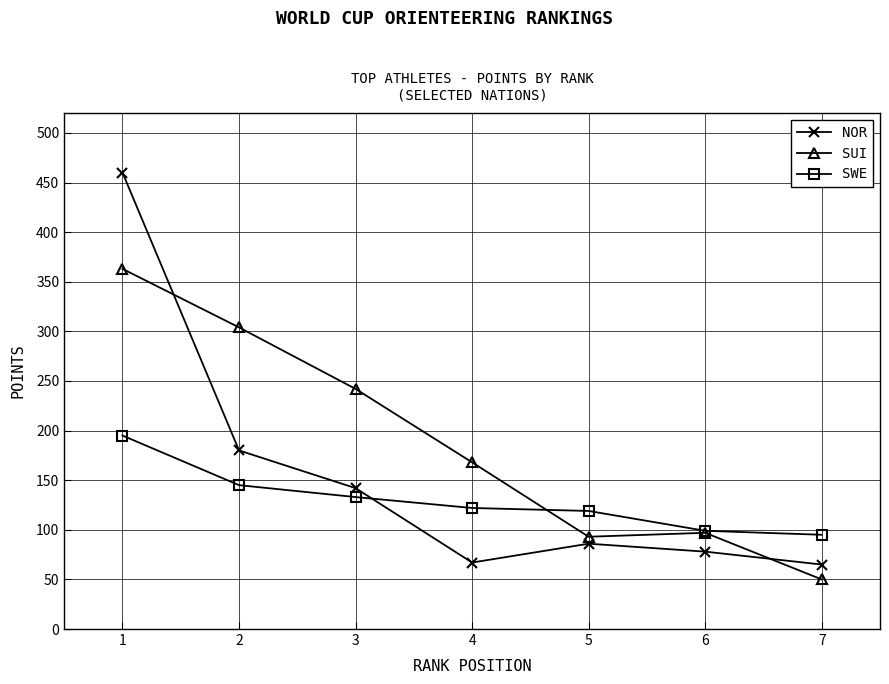

How many lines are shown in the chart?

3